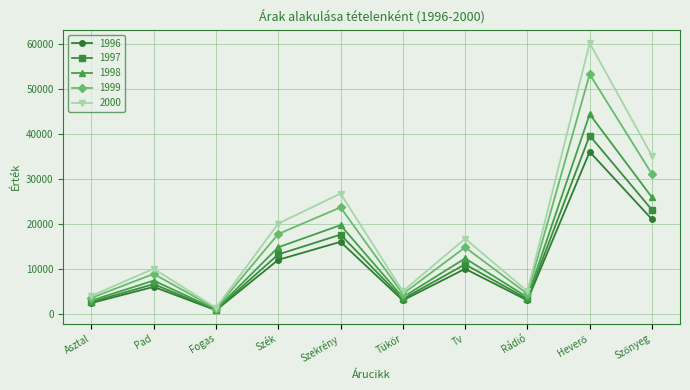

The 2000 series shows 10971.5 at Szekrény. True or false?

False